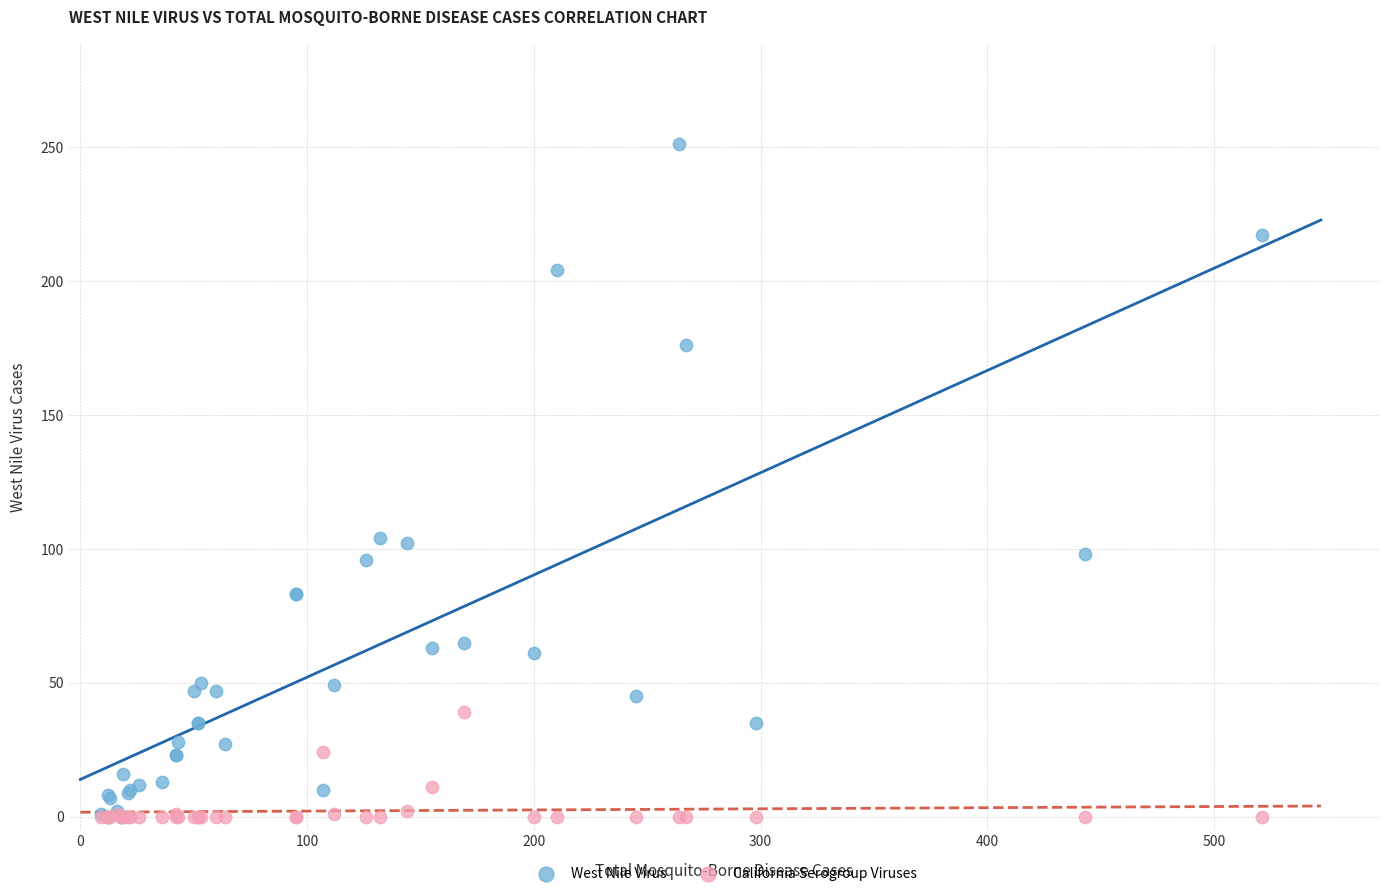

What are all the series names shown in the legend?

West Nile Virus, California Serogroup Viruses